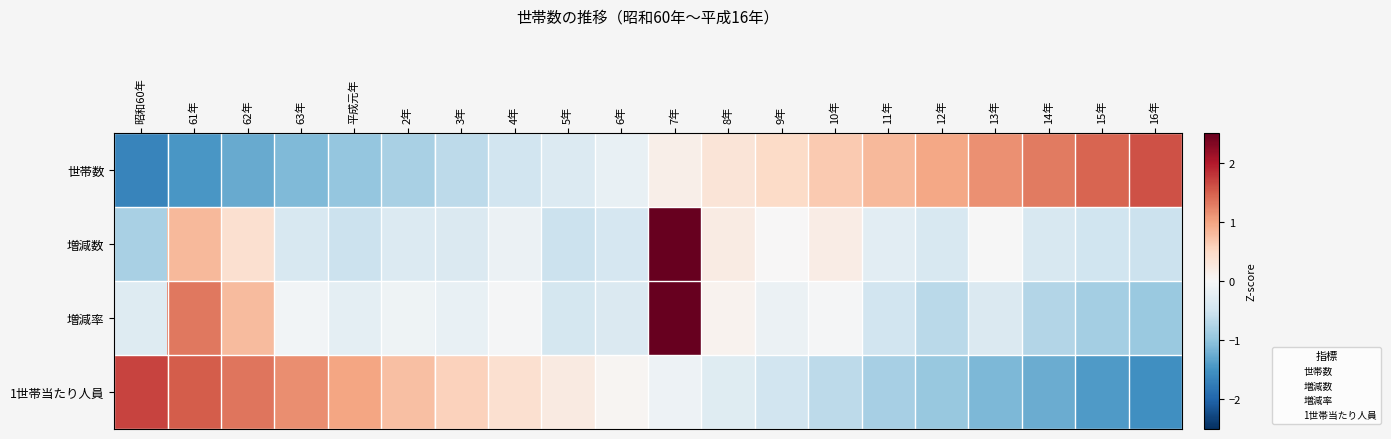

Reading right to left, extract all data points from this chart.

世帯数: 16年=1.6	15年=1.4	14年=1.3	13年=1.1	12年=1.0	11年=0.8	10年=0.7	9年=0.5	8年=0.3	7年=0.1	6年=-0.2	5年=-0.3	4年=-0.5	3年=-0.6	2年=-0.8	平成元年=-1.0	63年=-1.1	62年=-1.3	61年=-1.4	昭和60年=-1.6
増減数: 16年=-0.5	15年=-0.5	14年=-0.4	13年=-0.0	12年=-0.4	11年=-0.3	10年=0.2	9年=0.0	8年=0.2	7年=4.0	6年=-0.4	5年=-0.5	4年=-0.1	3年=-0.4	2年=-0.3	平成元年=-0.5	63年=-0.4	62年=0.4	61年=0.8	昭和60年=-0.8
増減率: 16年=-0.9	15年=-0.9	14年=-0.7	13年=-0.4	12年=-0.7	11年=-0.5	10年=-0.0	9年=-0.1	8年=0.1	7年=3.8	6年=-0.4	5年=-0.4	4年=-0.0	3年=-0.2	2年=-0.1	平成元年=-0.3	63年=-0.1	62年=0.8	61年=1.3	昭和60年=-0.3
1世帯当たり人員: 16年=-1.5	15年=-1.4	14年=-1.2	13年=-1.1	12年=-1.0	11年=-0.8	10年=-0.7	9年=-0.5	8年=-0.3	7年=-0.1	6年=0.0	5年=0.2	4年=0.4	3年=0.6	2年=0.8	平成元年=1.0	63年=1.2	62年=1.3	61年=1.5	昭和60年=1.7